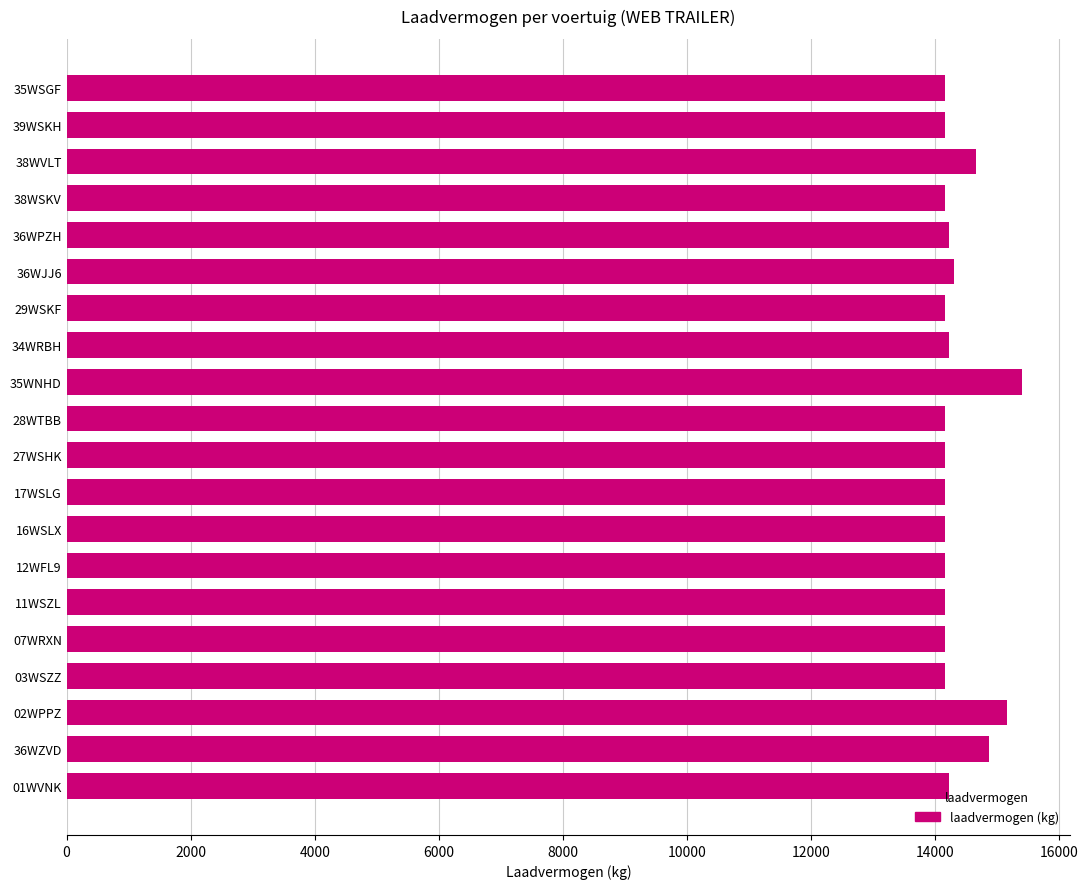

Approximately how many times larger is the value at 35WNHD compared to 16WSLX?

1.1